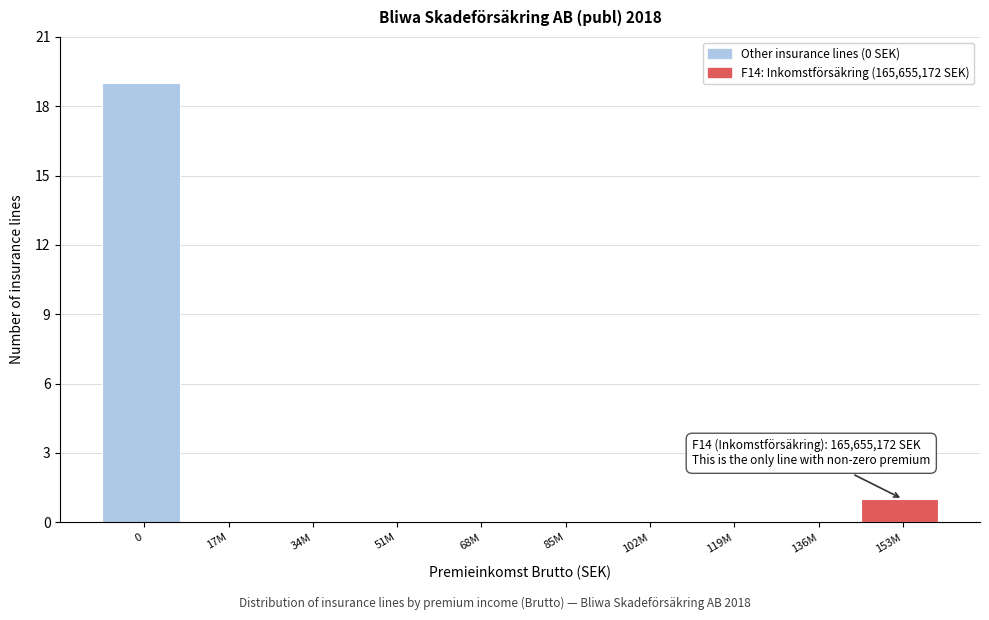

Reading right to left, extract all data points from this chart.

153M=1	136M=0	119M=0	102M=0	85M=0	68M=0	51M=0	34M=0	17M=0	0=19